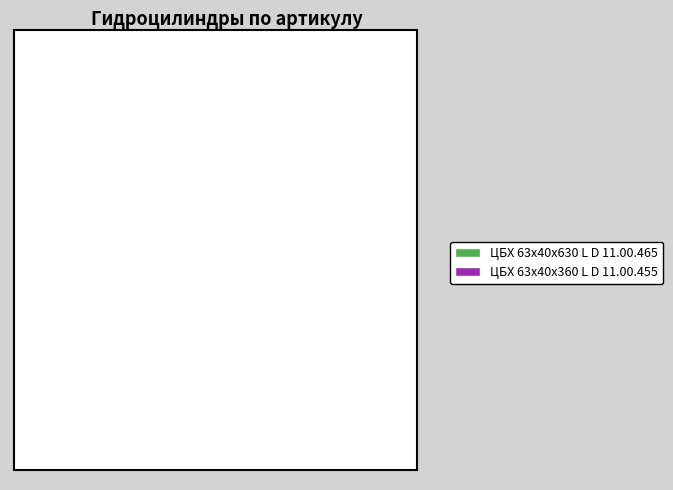

Which category has the biggest portion of the pie?

ЦБХ 63х40х630 L D 11.00.465